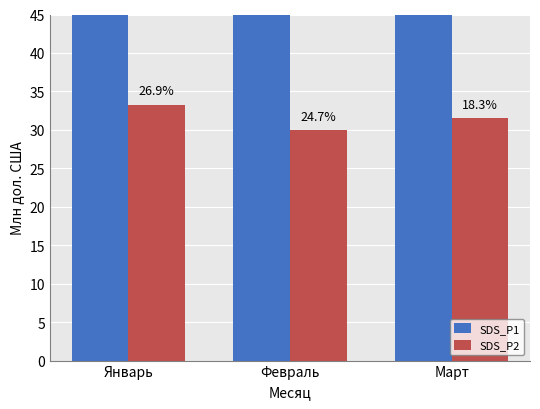

At which label is SDS_P1 closest to 72?

Февраль